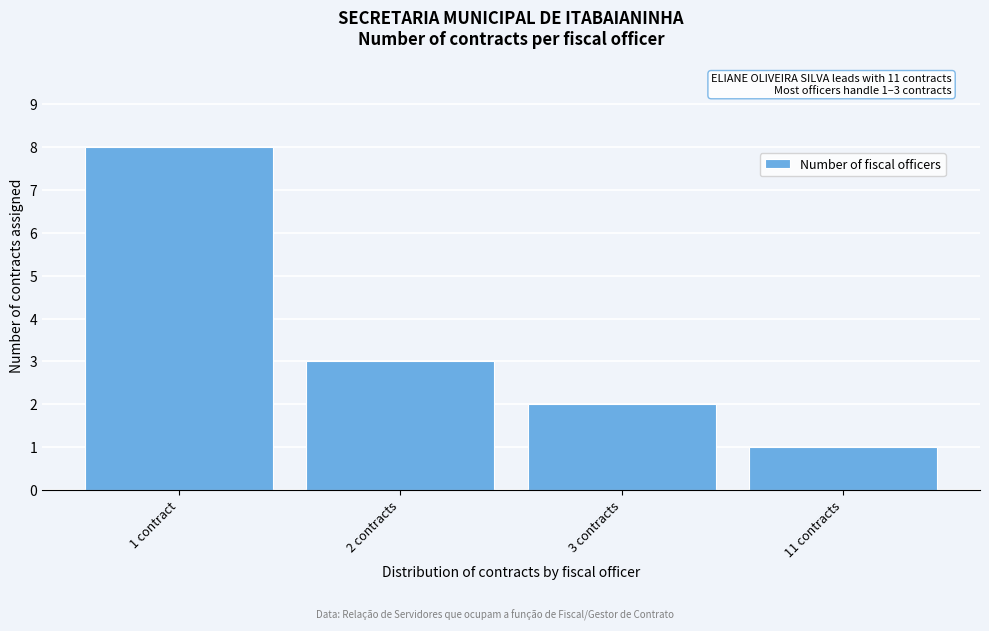

Reading left to right, list all the values displayed in this chart.

1 contract=8	2 contracts=3	3 contracts=2	11 contracts=1